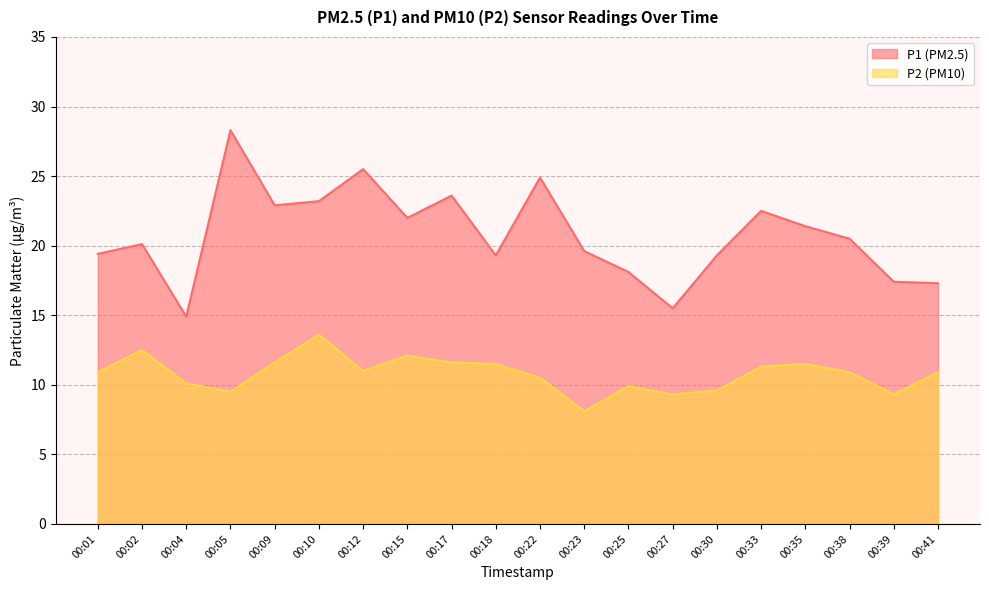

What is the value of the P1 point at the 11th from the left?

24.9